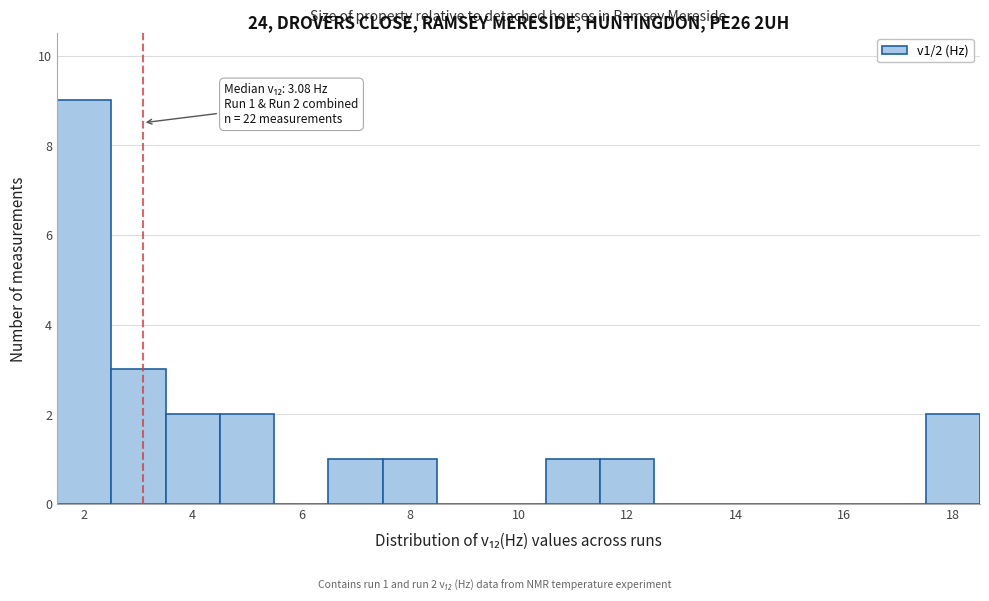

Which range on the x-axis has the tallest bar?

1.5 to 2.5